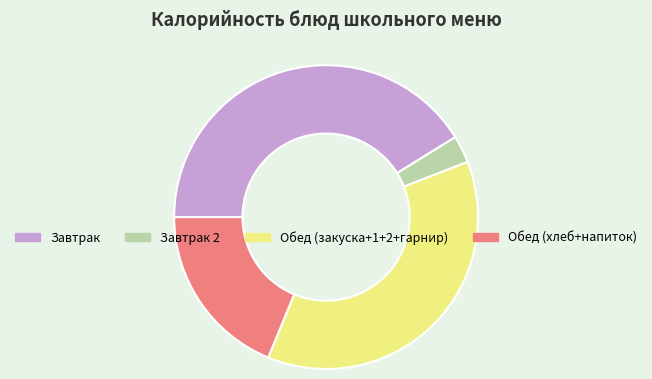

Approximately how many times larger is the value at Обед (хлеб+напиток) compared to Обед (закуска+1+2+гарнир)?

0.5